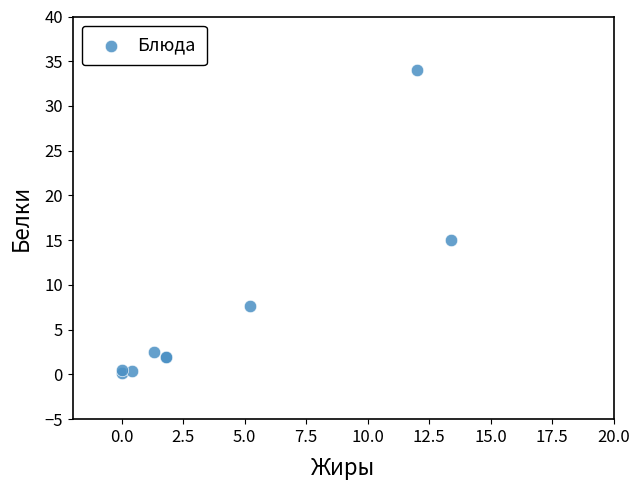

What Y value in the scatter plot is closest to 17?

15.0